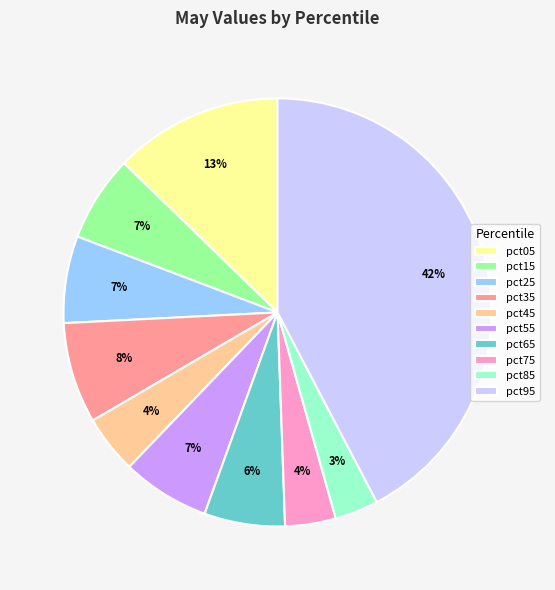

How many slices are in this pie chart?

10